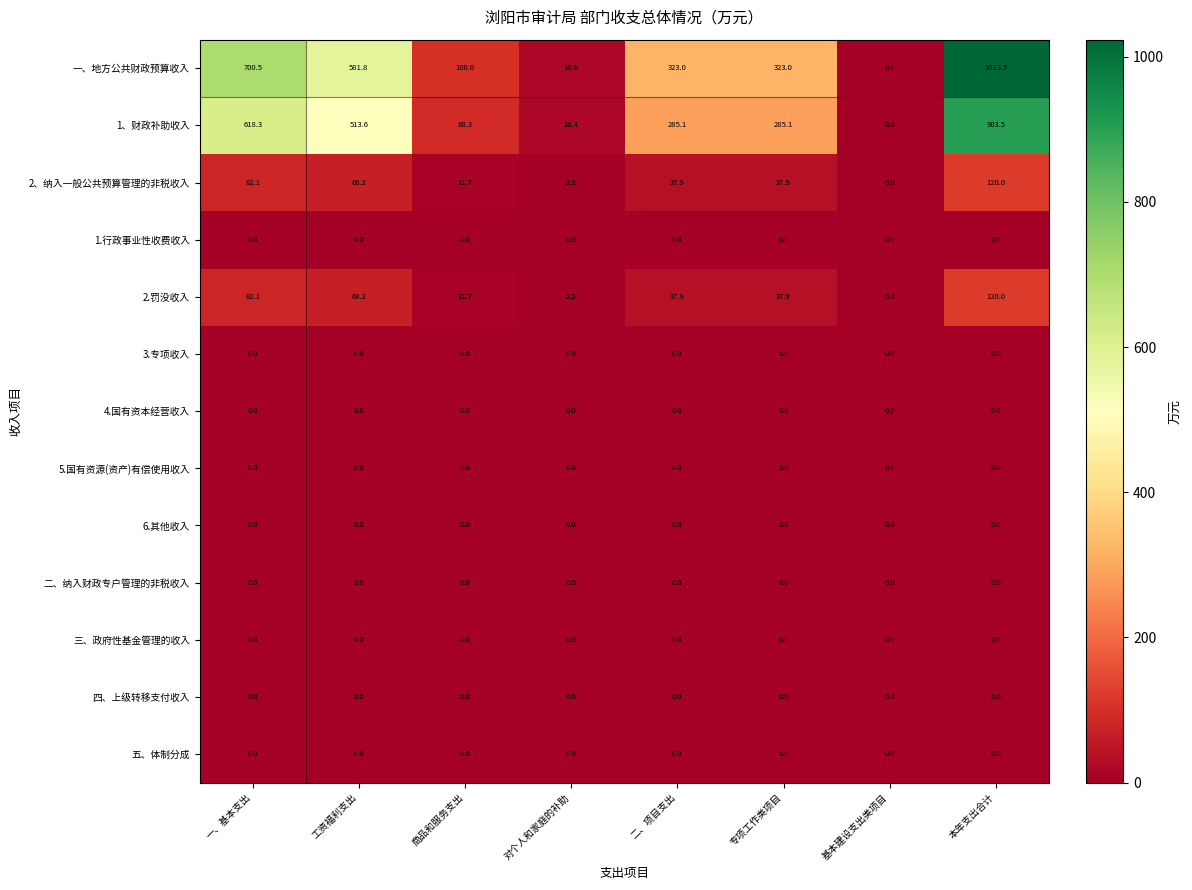

Which series changed the most between 工资福利支出 and 专项工作类项目?

一、地方公共财政预算收入